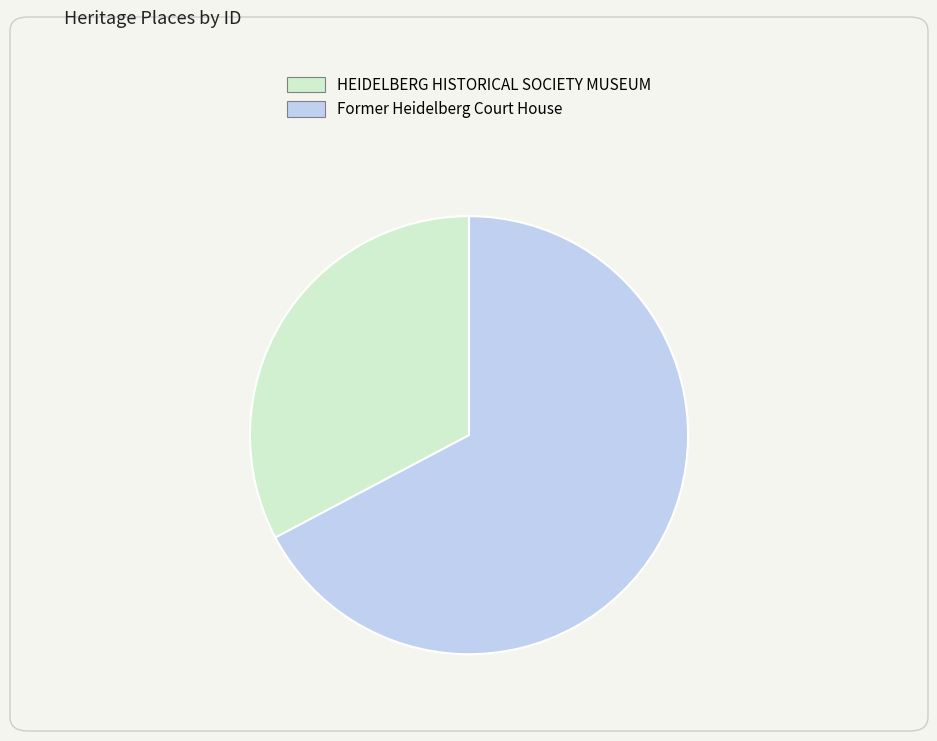

Between HEIDELBERG HISTORICAL SOCIETY MUSEUM and Former Heidelberg Court House, which is larger?

Former Heidelberg Court House